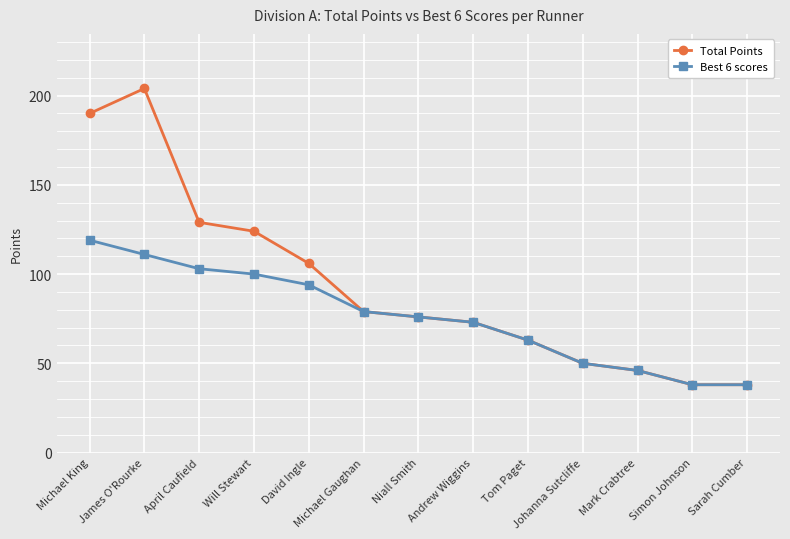

What are all the series names shown in the legend?

Total Points, Best 6 scores